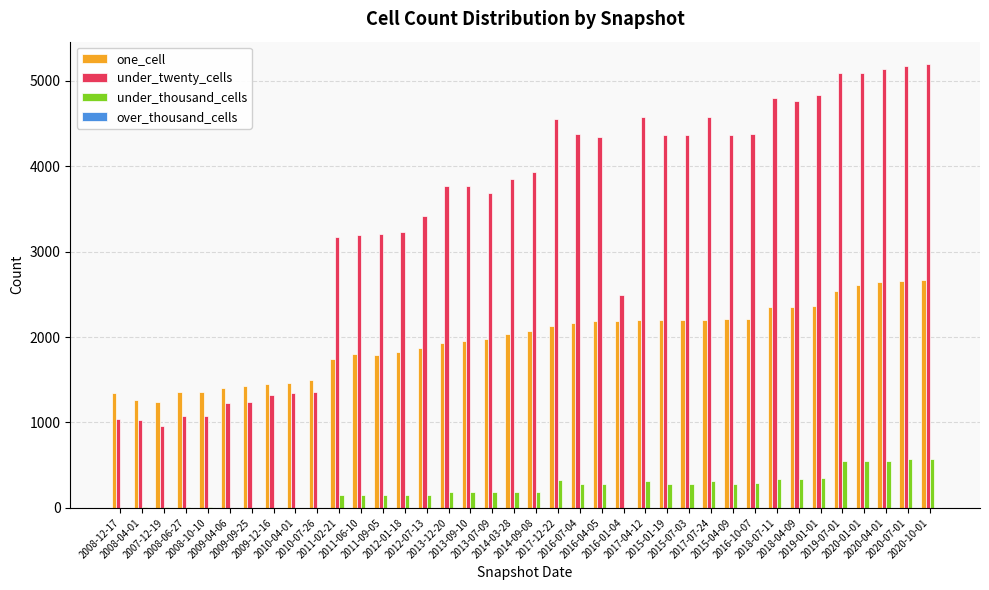

What is the sum of all one_cell values?

74887